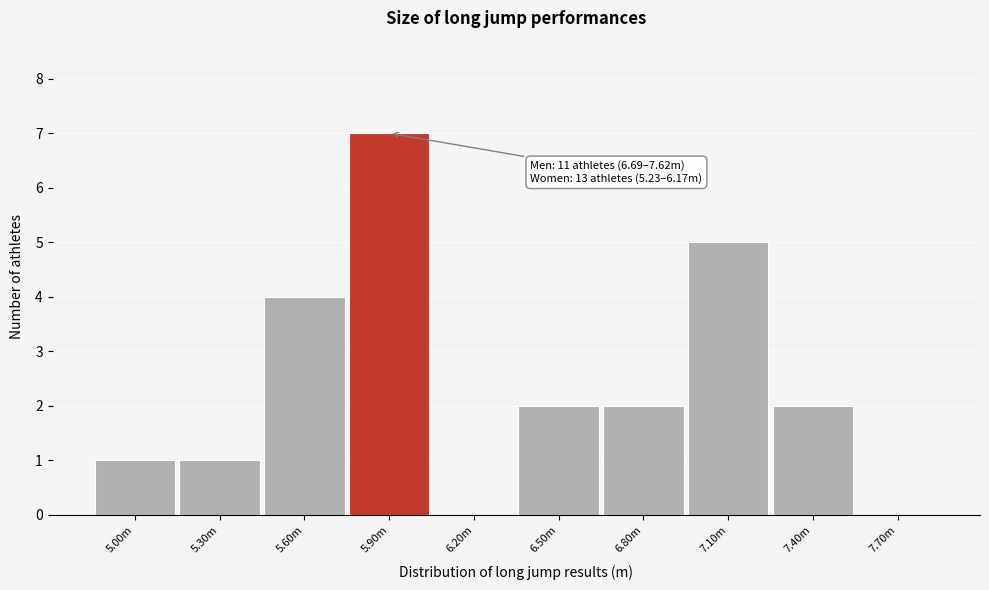

Reading right to left, transcribe all the data shown in this chart.

7.70m=0	7.40m=2	7.10m=5	6.80m=2	6.50m=2	6.20m=0	5.90m=7	5.60m=4	5.30m=1	5.00m=1